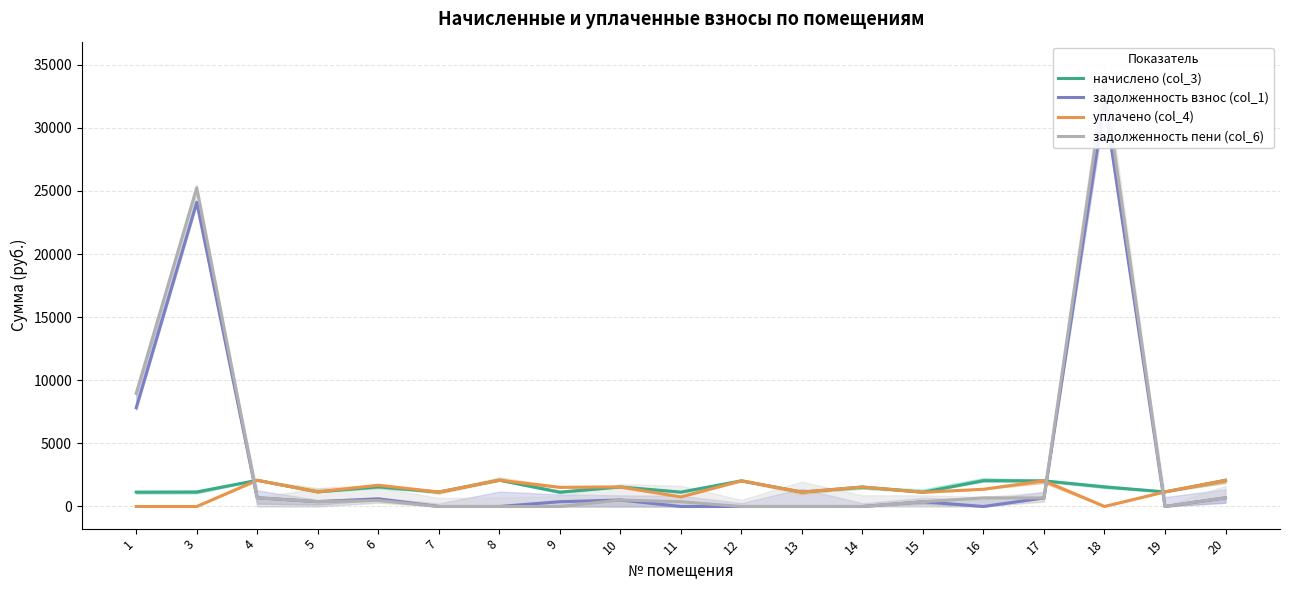

True or false: задолженность пени (col_6) has more than 1 interior local peaks.

True